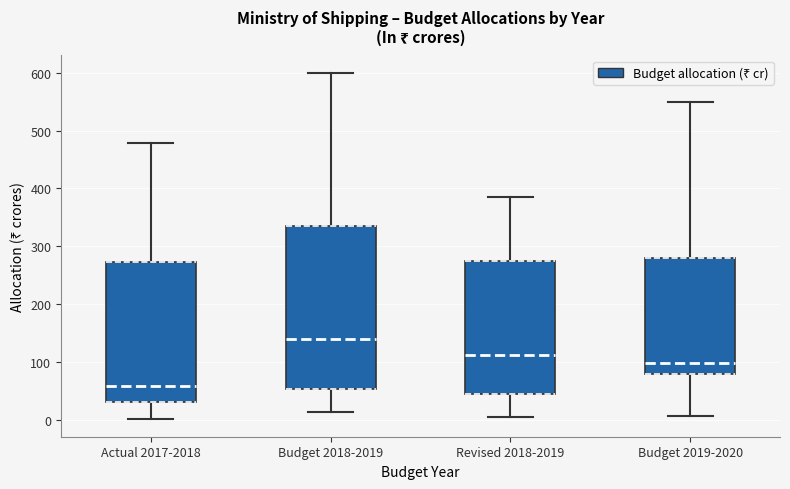

Reading left to right, read every box against the y-axis: the position of its median line, the range the box covers, and the ends of its whiskers. The values are not printed on the chart, so give them approximately, as read against the axis.

Actual 2017-2018: median 60, box 30 to 270, whiskers 0 to 480
Budget 2018-2019: median 140, box 50 to 330, whiskers 10 to 600
Revised 2018-2019: median 110, box 40 to 270, whiskers 0 to 380
Budget 2019-2020: median 100, box 80 to 280, whiskers 10 to 550